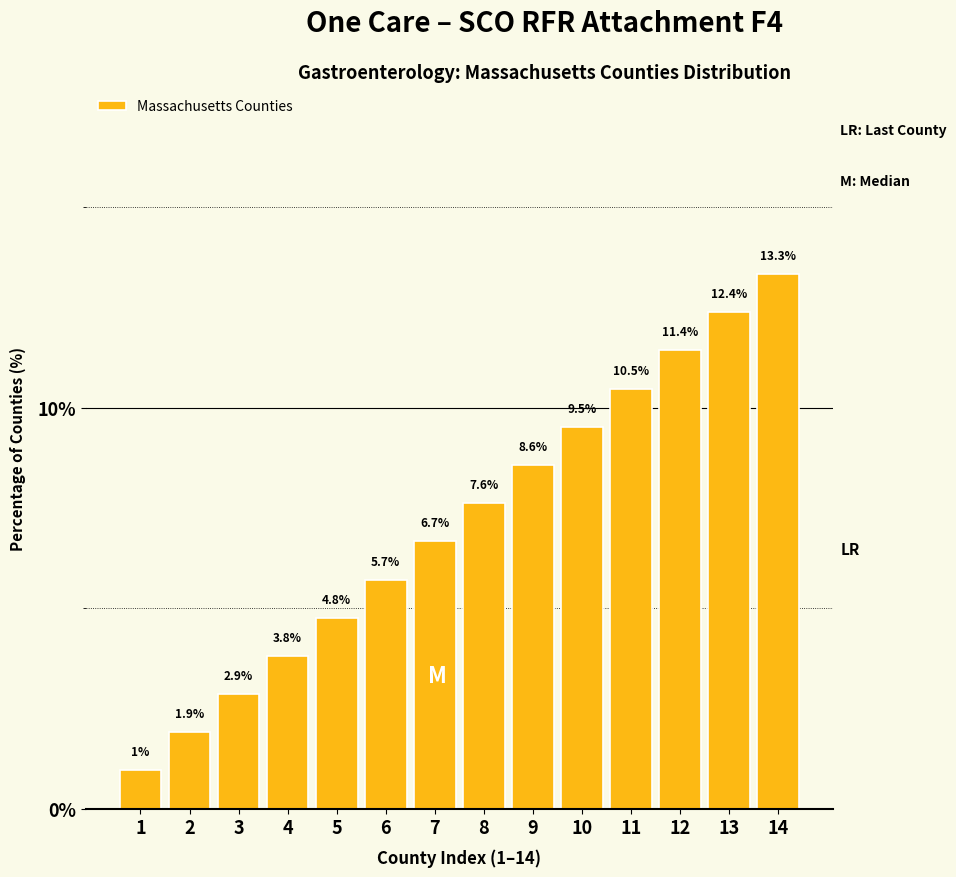

Reading left to right, extract all data points from this chart.

1.0	1.9	2.9	3.8	4.8	5.7	6.7	7.6	8.6	9.5	10.5	11.4	12.4	13.3